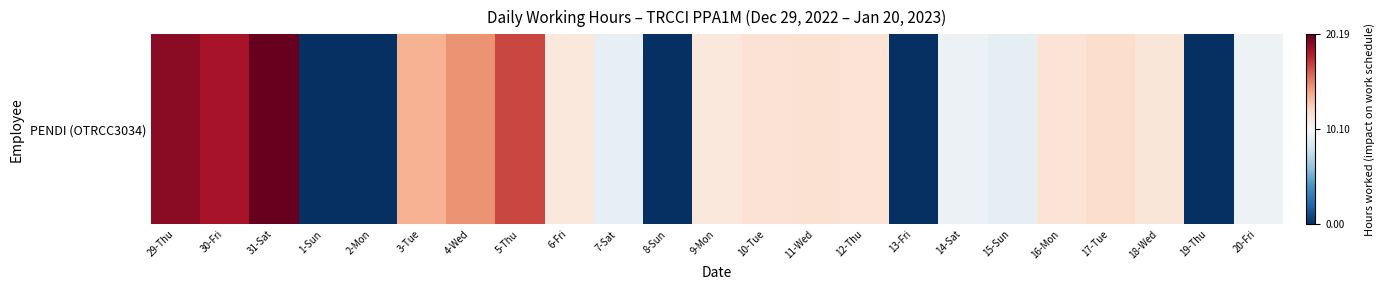

Where is the data nearest to the value 0?

20-Fri